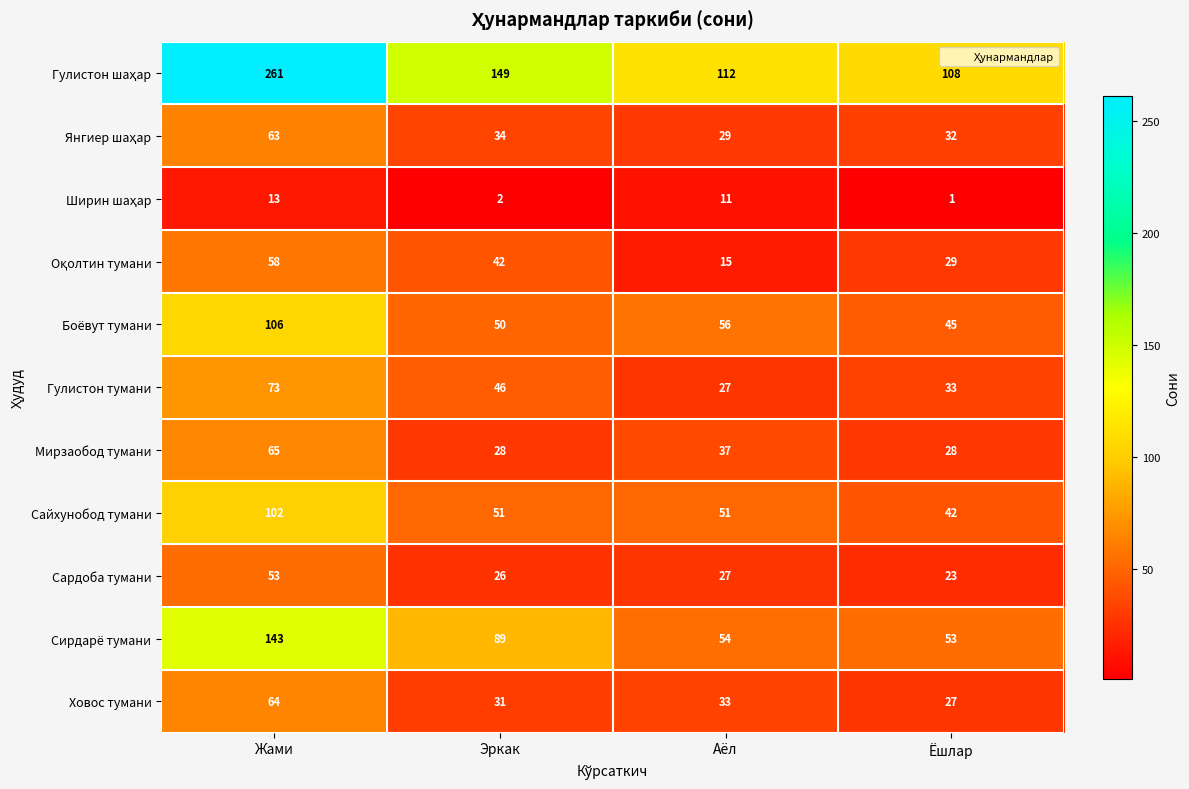

List the labels in order of Сардоба тумани value, largest first.

Жами, Аёл, Эркак, Ёшлар